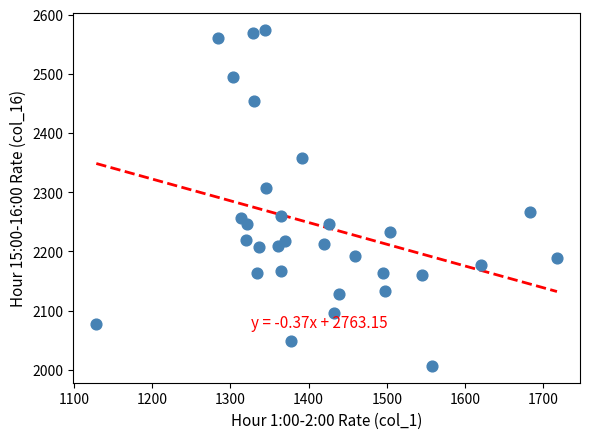

What is the range of X values (max minus min)?

588.7